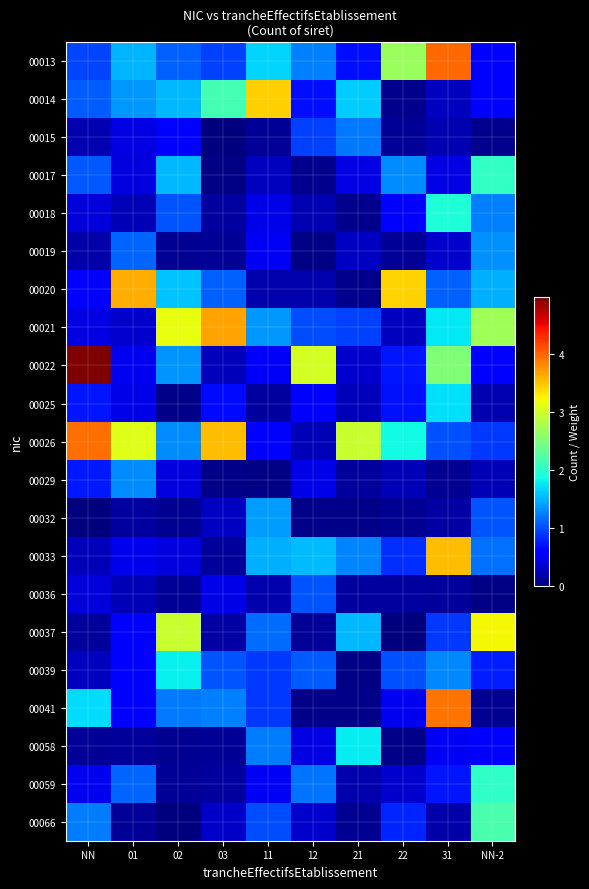

At how many categories does at least one series exceed 2?

10